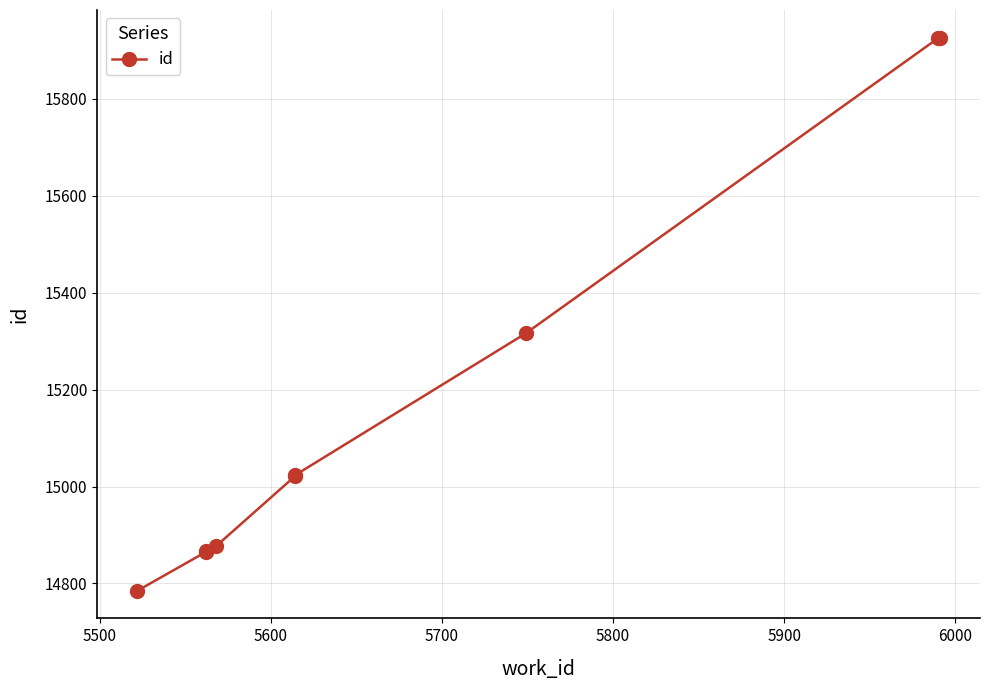

What is the maximum value shown in the chart?

15926